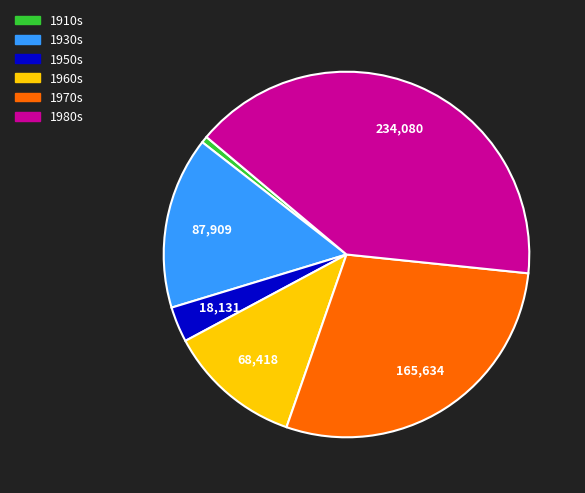

Count the number of slices in the pie.

6